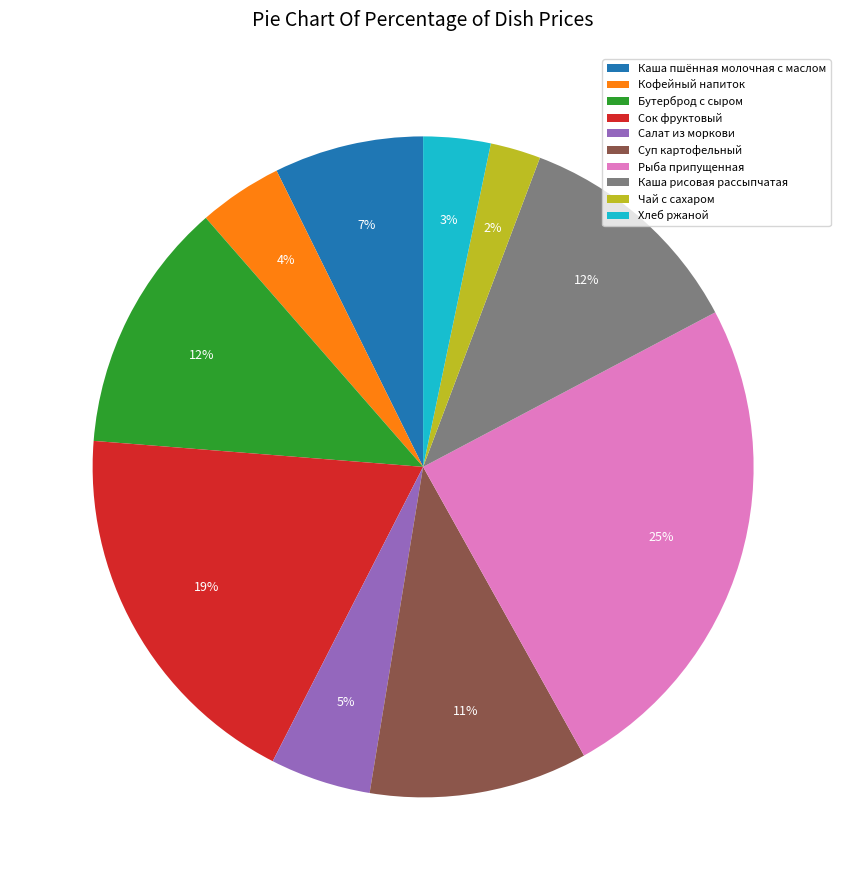

Is there a majority slice in this chart?

No